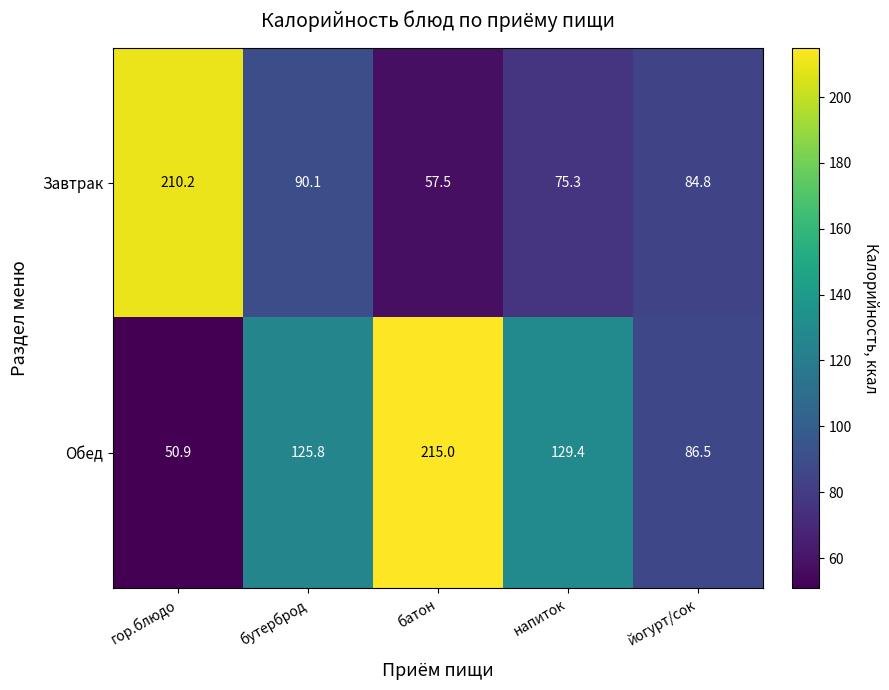

Count the number of data series in this chart.

2